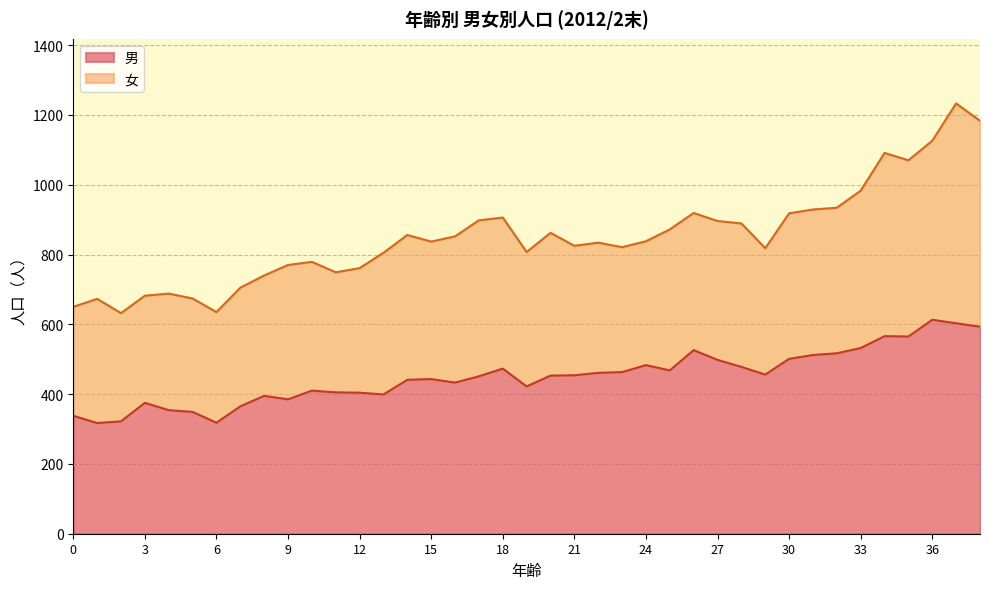

What is the value of the 1st point from the left?

338